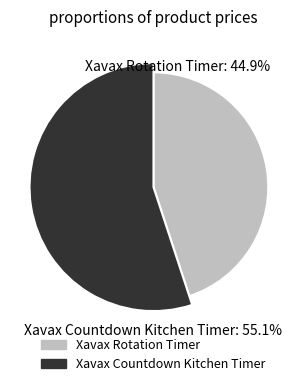

Is it true that Xavax Rotation Timer is 54% of the pie?

False